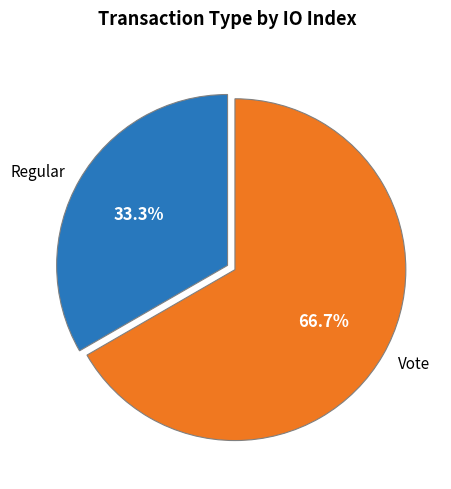

The Regular slice represents 20% of the pie. True or false?

False